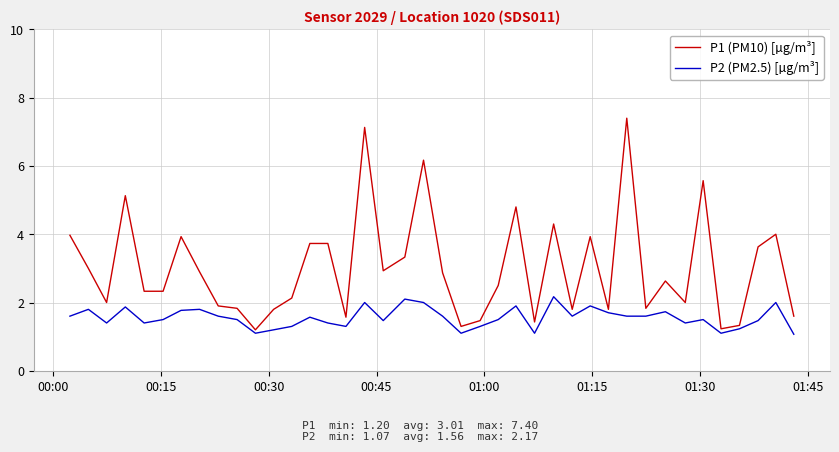

What is the minimum value shown in the chart?

1.1